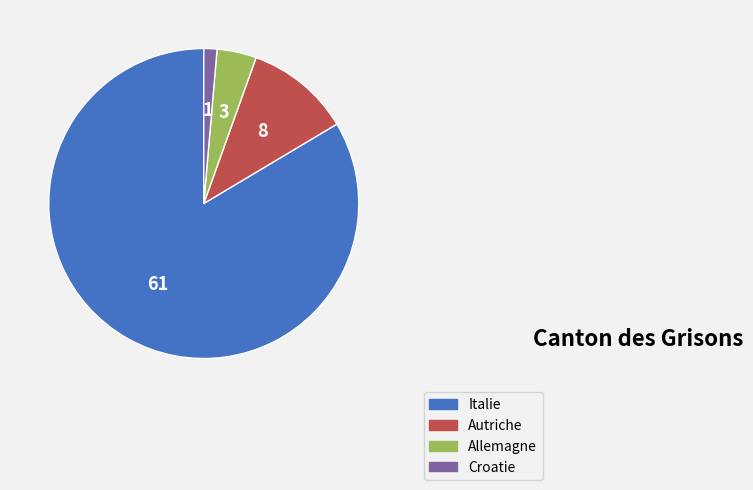

What is the majority slice?

Italie